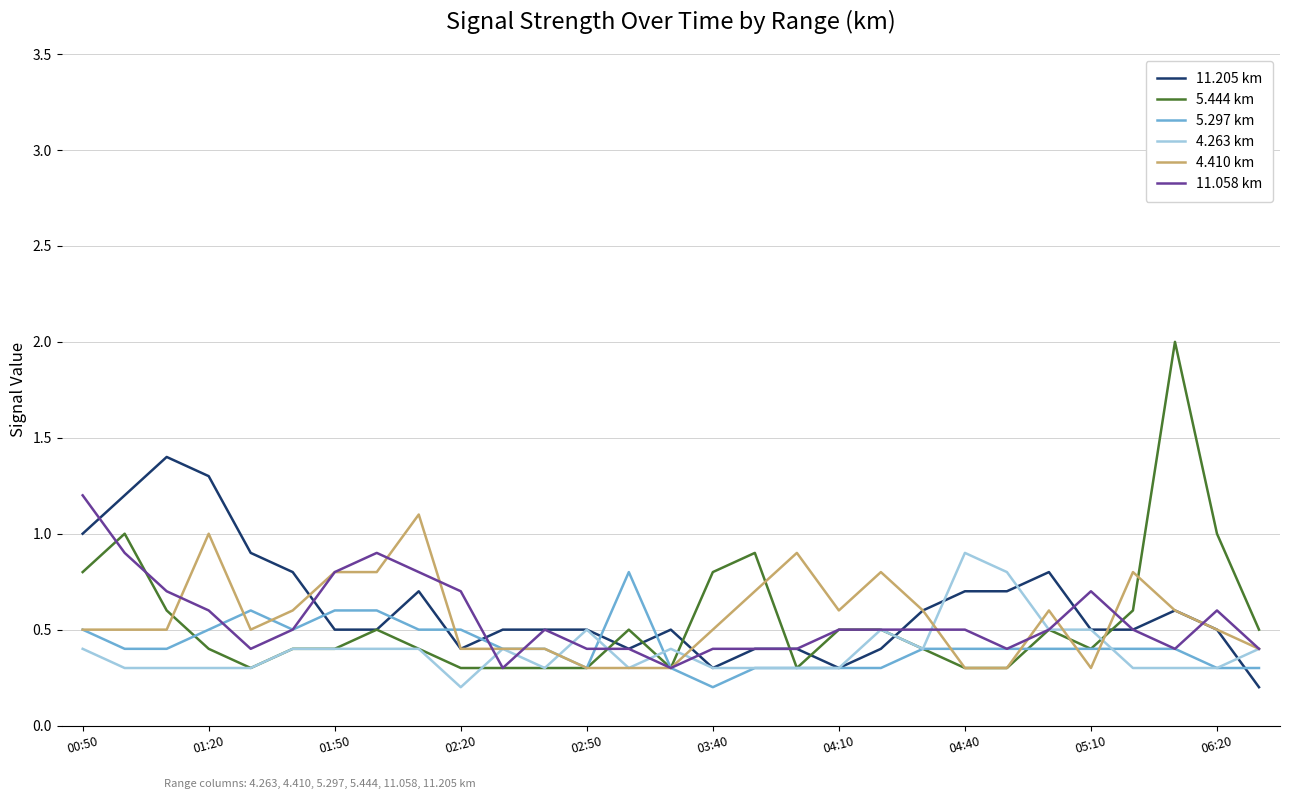

What is the difference between the maximum and second lowest values in the 11.205 km series?

1.1